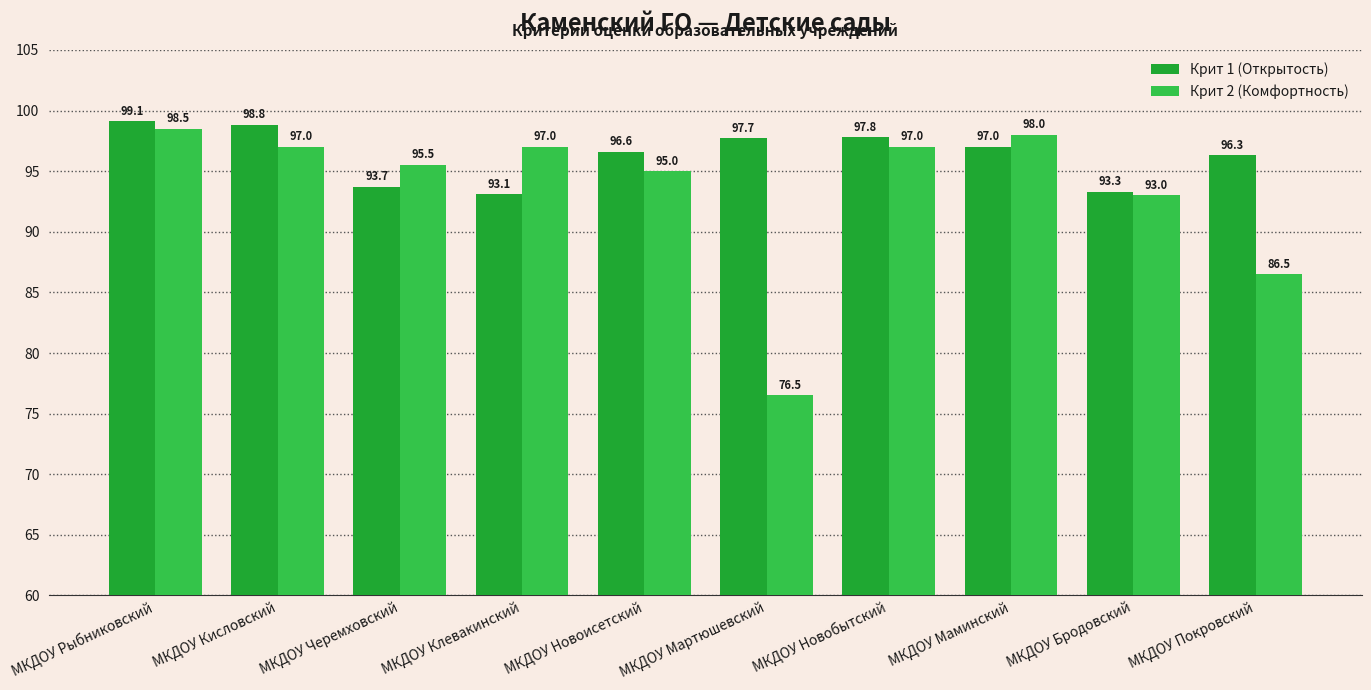

How many series are shown in this chart?

2